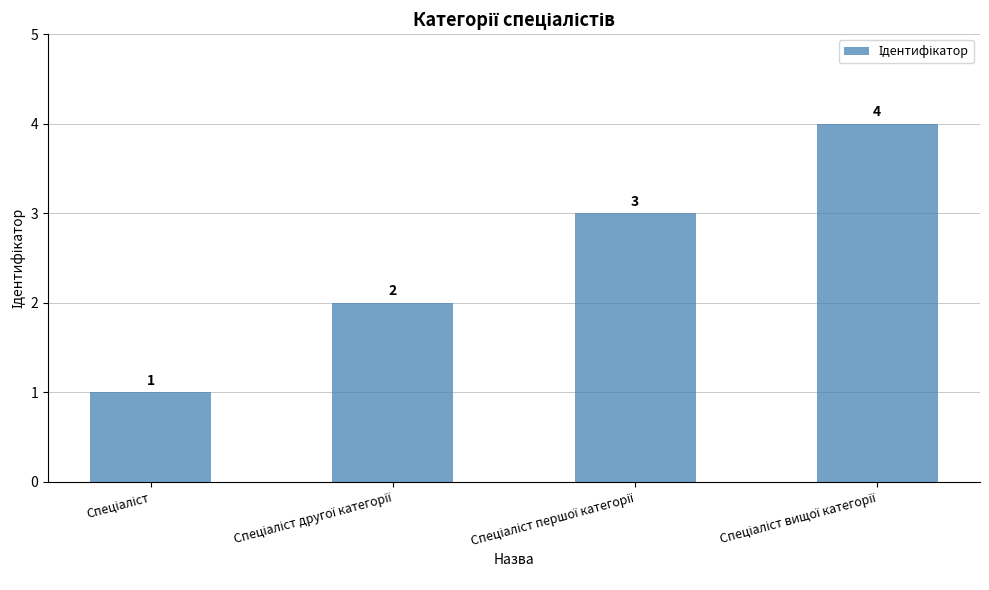

How many values are between 2 and 4?

3